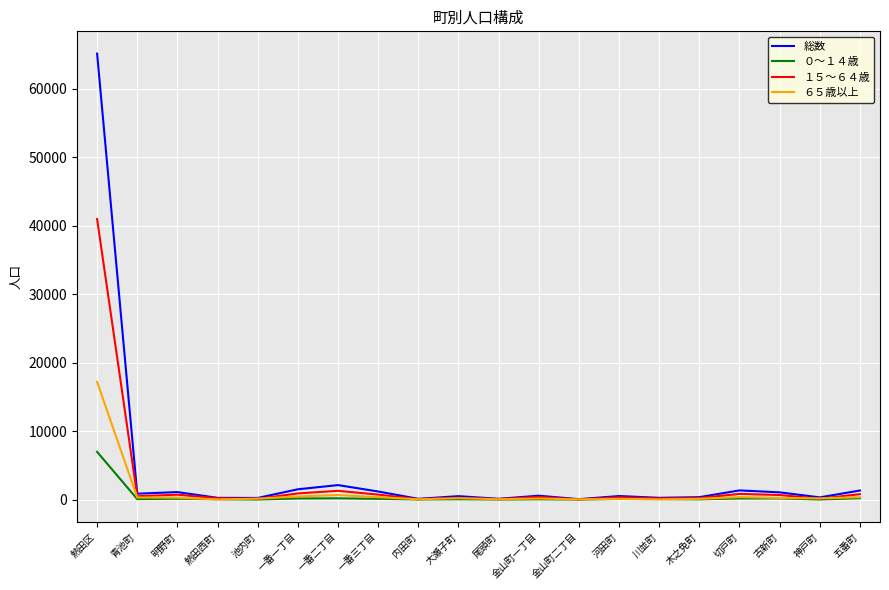

Rank the series by their maximum value, from lowest to highest.

０～１４歳, ６５歳以上, １５～６４歳, 総数